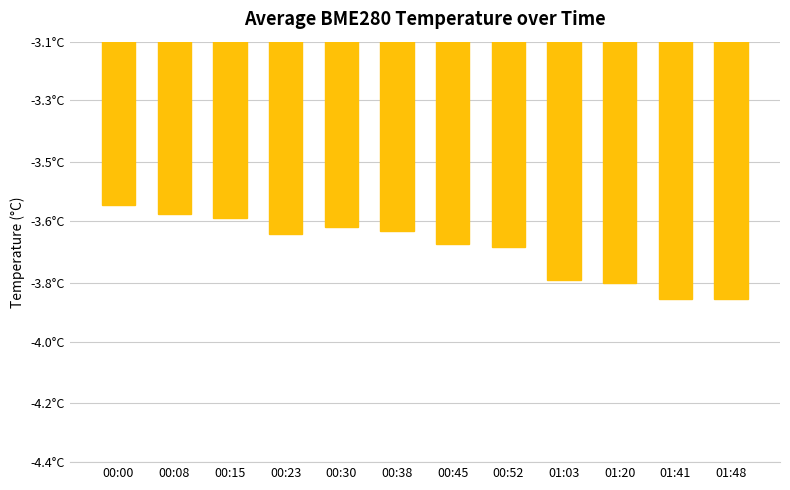

What is the label of the 10th bar from the left?

01:20